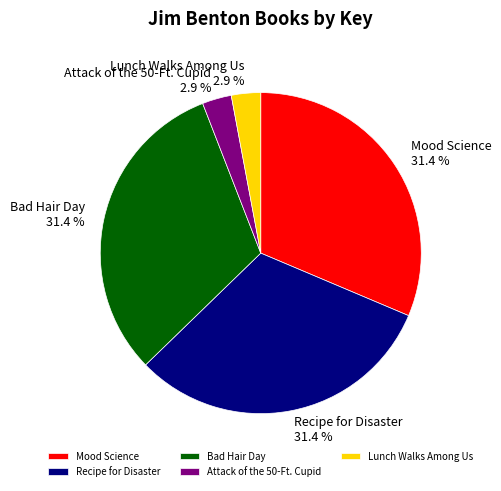

Approximately how many times larger is the value at Attack of the 50-Ft. Cupid compared to Lunch Walks Among Us?

1.0